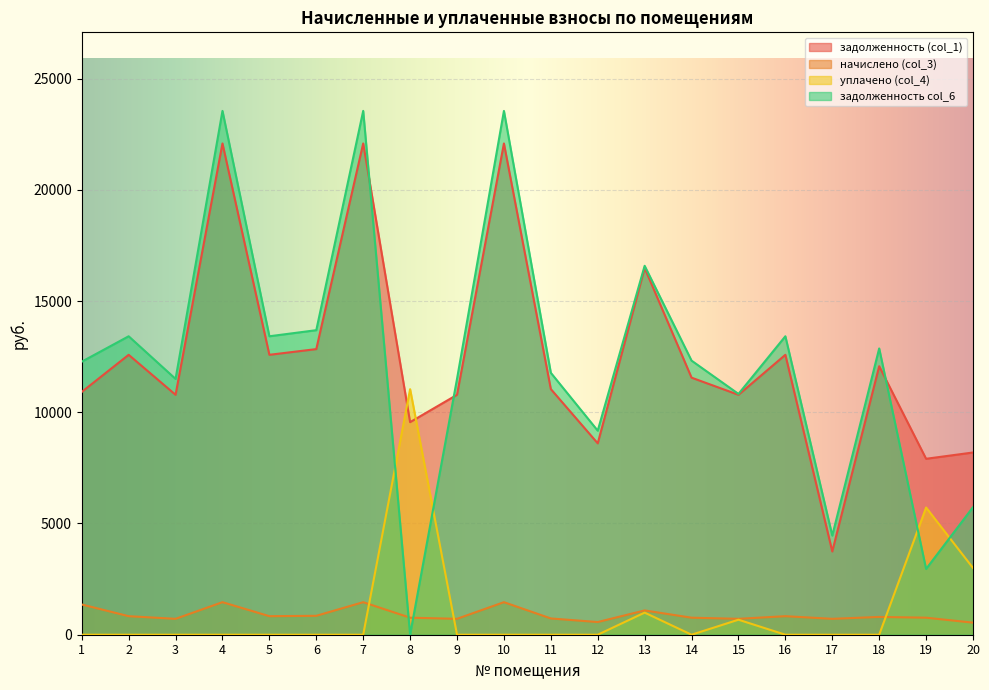

What is the difference between the highest and lowest values at 3?

11500.0